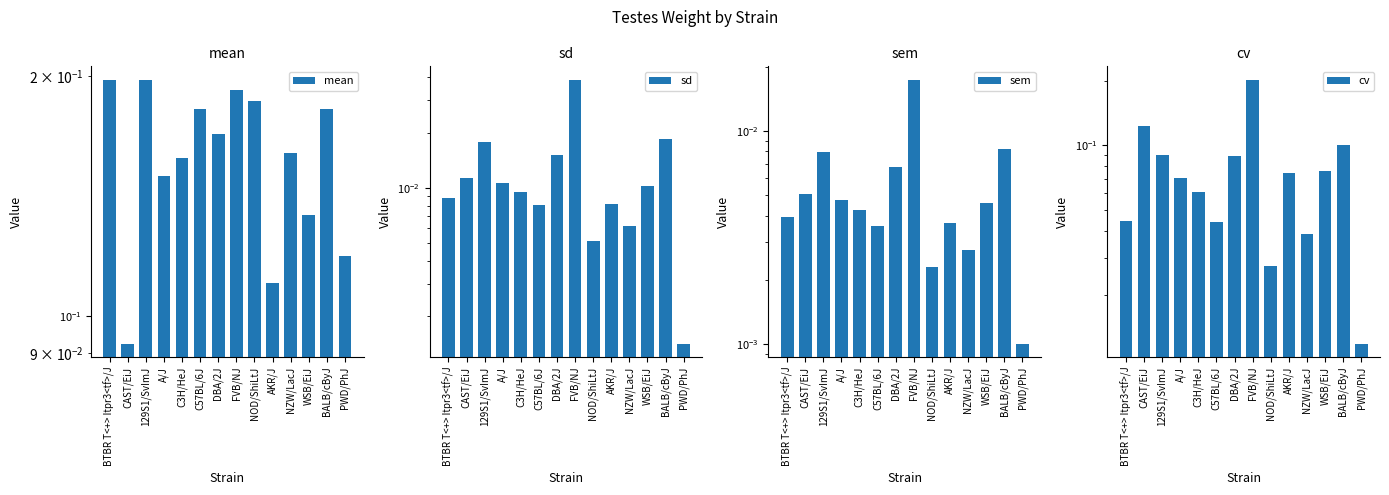

The sem series shows 0.0 at C3H/HeJ. True or false?

False